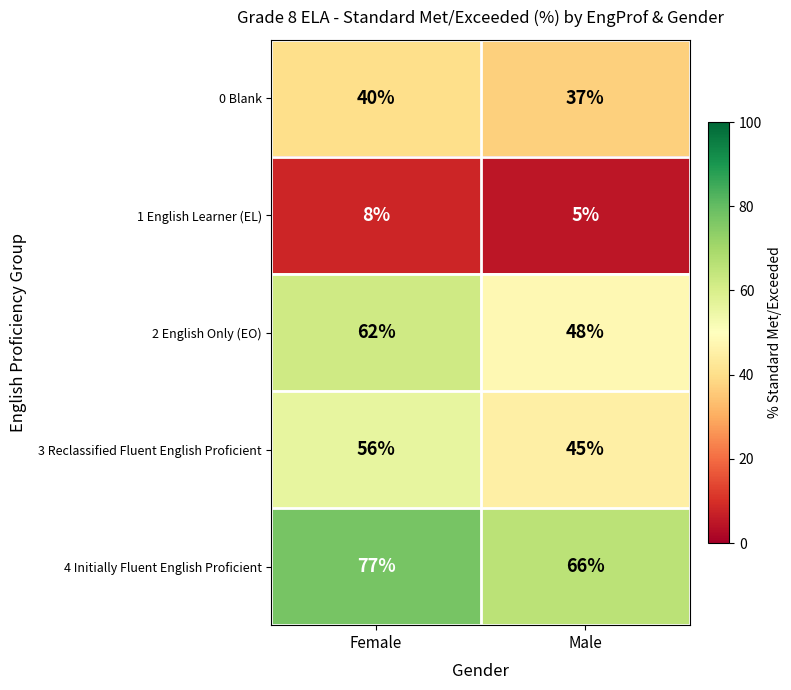

At which category does the chart reach its minimum across all series?

Male